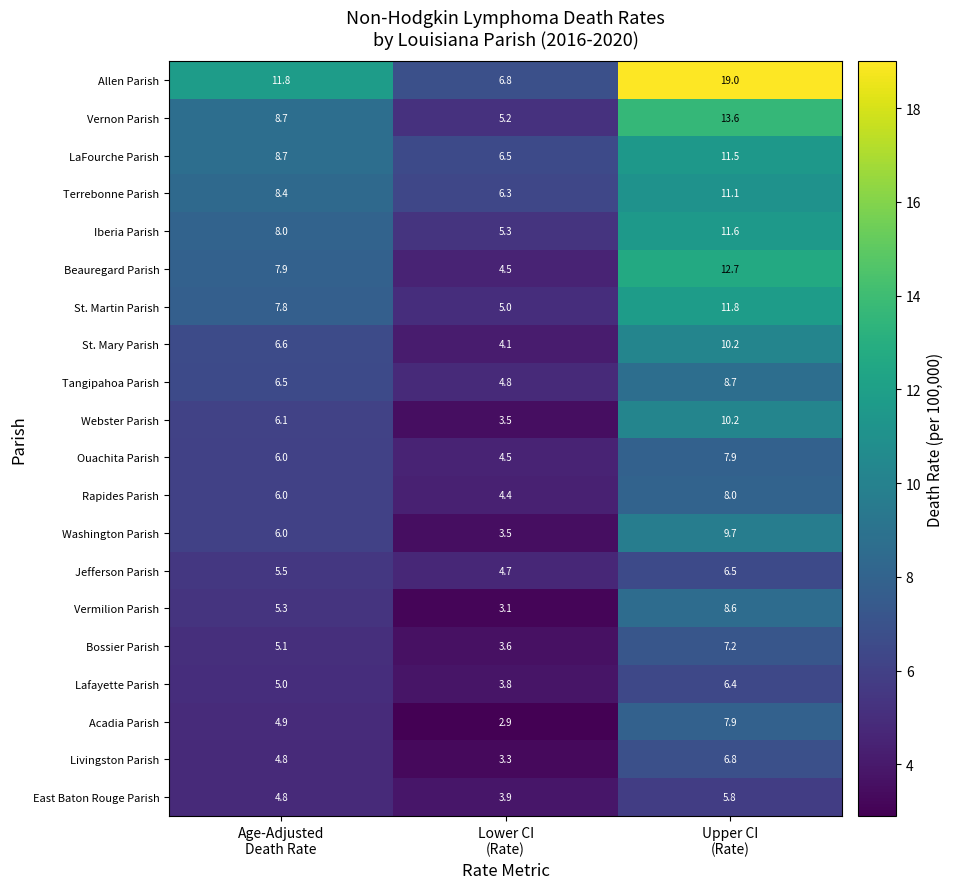

Which series has the largest range (max minus min)?

Allen Parish